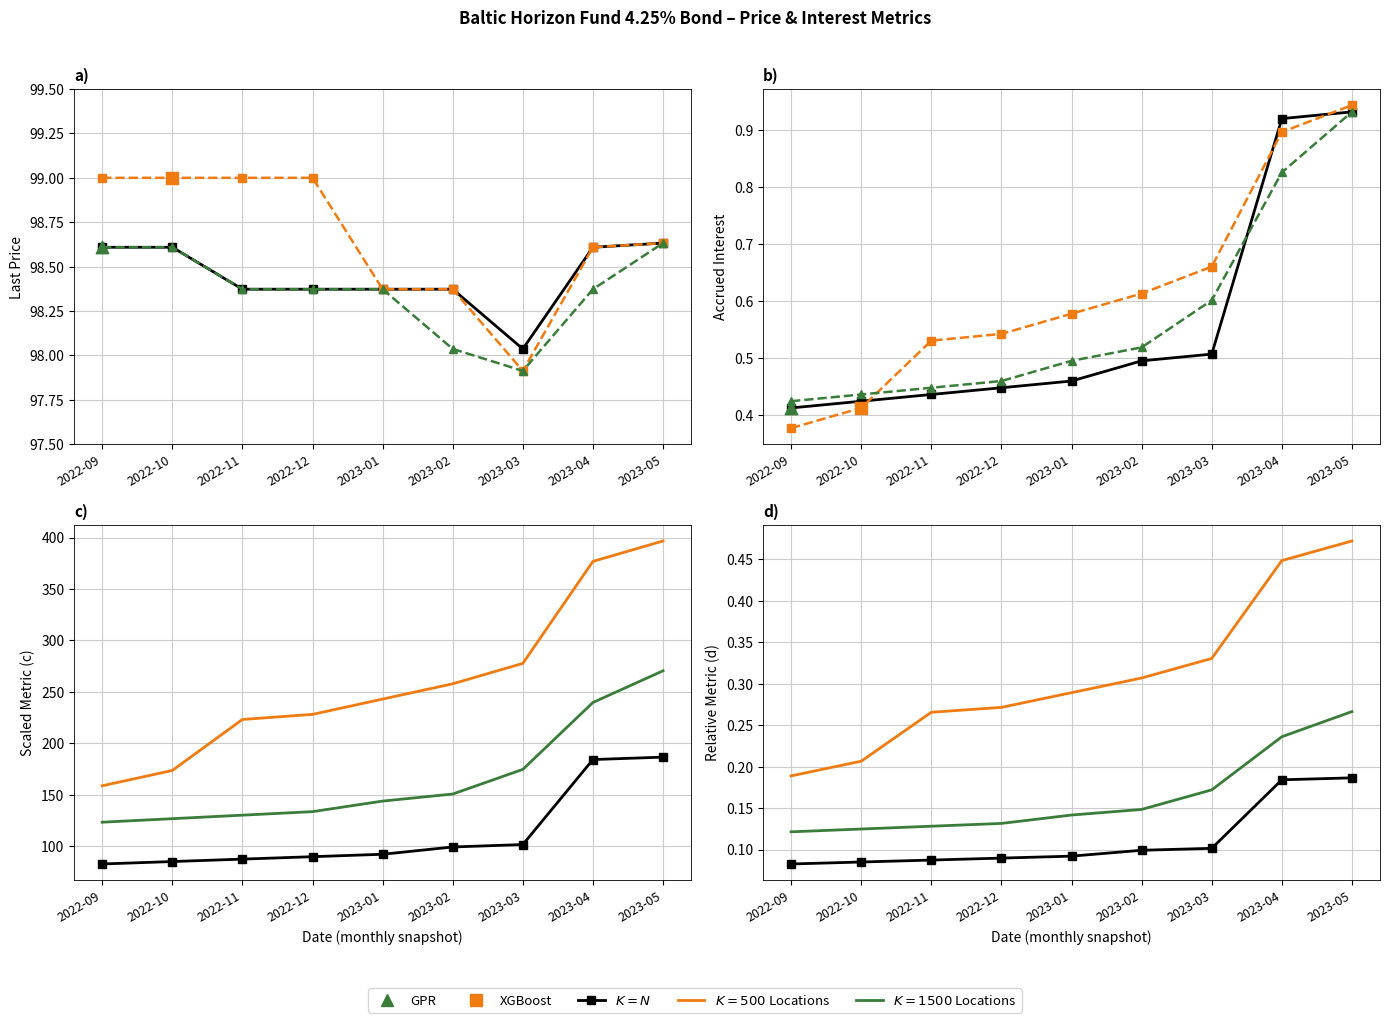

Which series has the largest total across all categories?

$K=500$ Locations